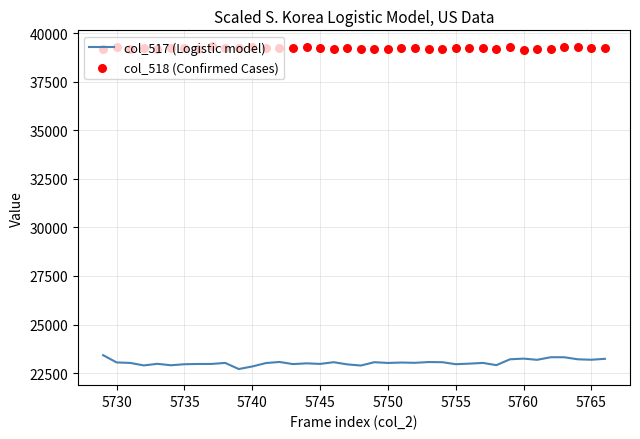

What is the minimum value for col_517 (Logistic model)?

22711